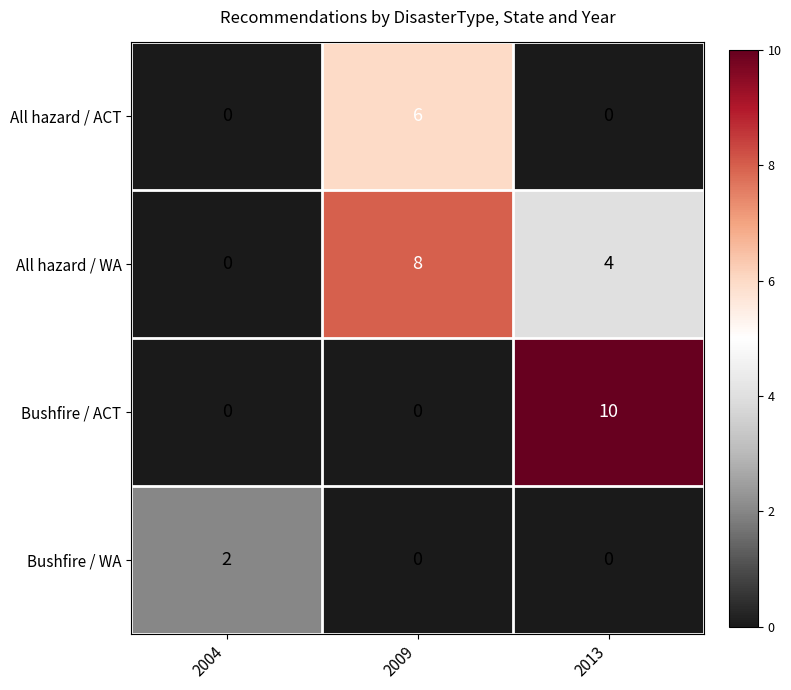

List the series in order of their overall mean, highest first.

All hazard / WA, Bushfire / ACT, All hazard / ACT, Bushfire / WA